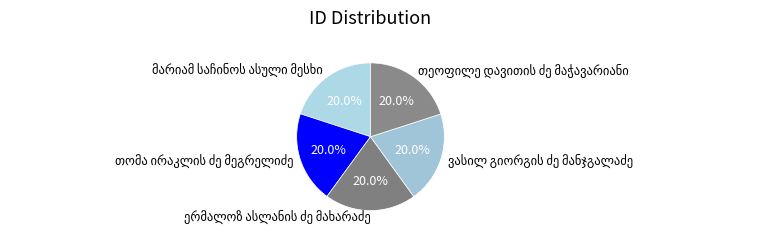

Is there any slice that represents more than half of the pie?

No